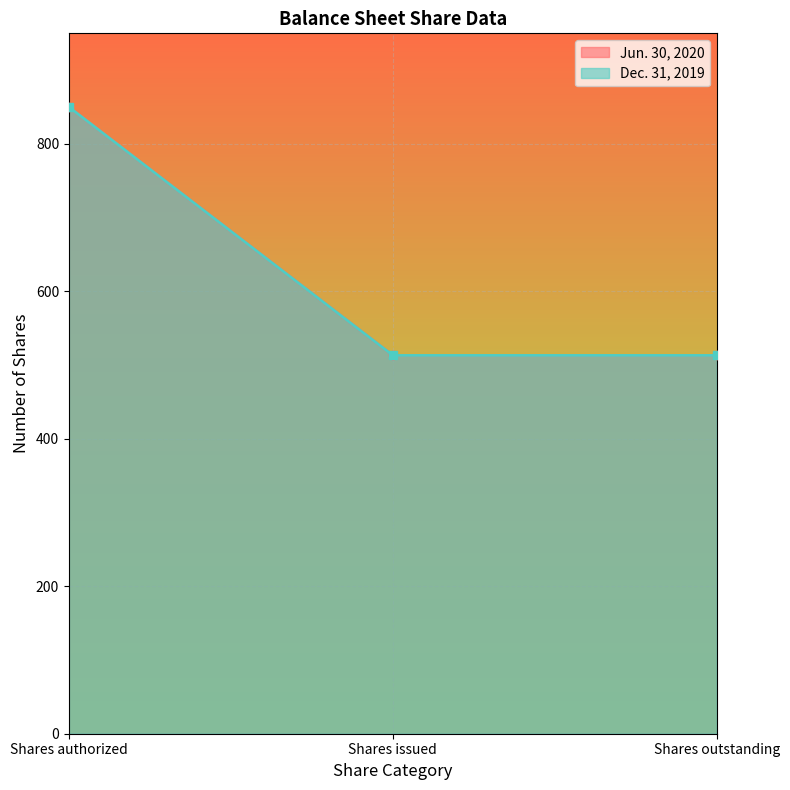

What is the sum of the Dec. 31, 2019 values at Shares issued and Shares outstanding?

1026.2